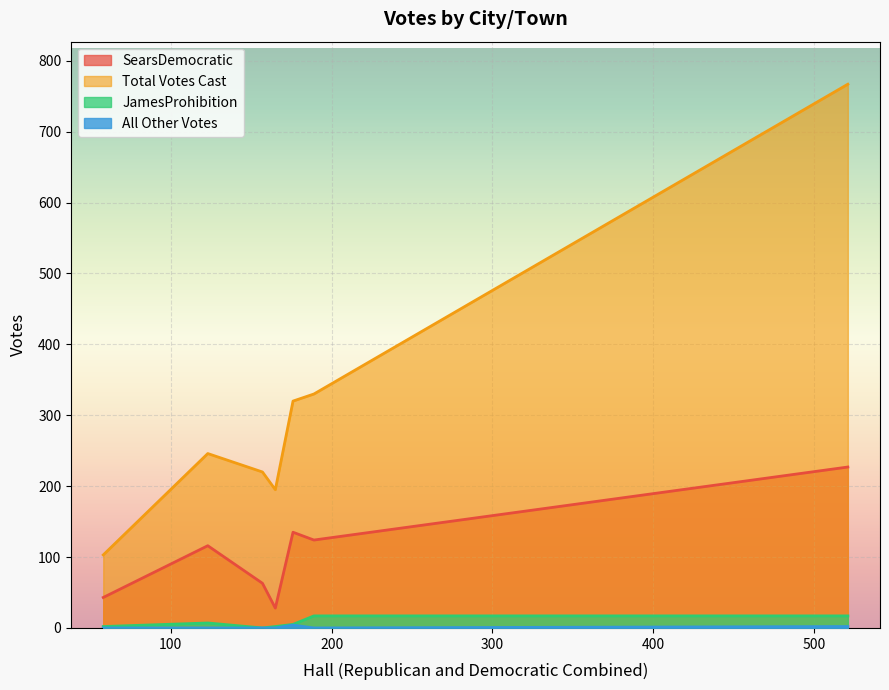

What is the greatest value displayed?

767